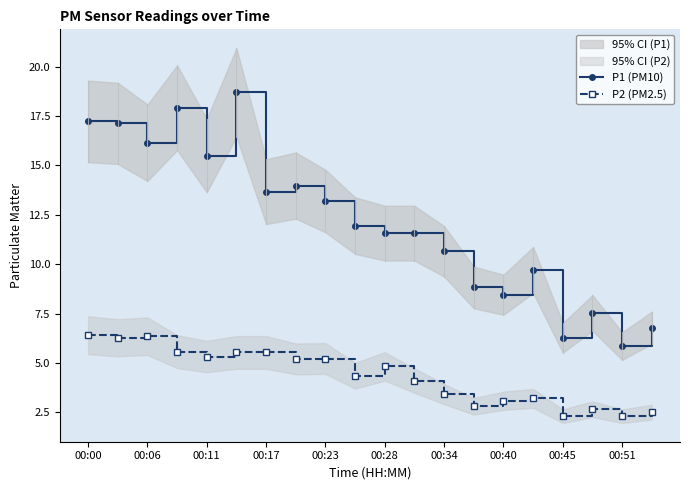

True or false: P2 (PM2.5) and P1 (PM10) intersect in this chart.

False